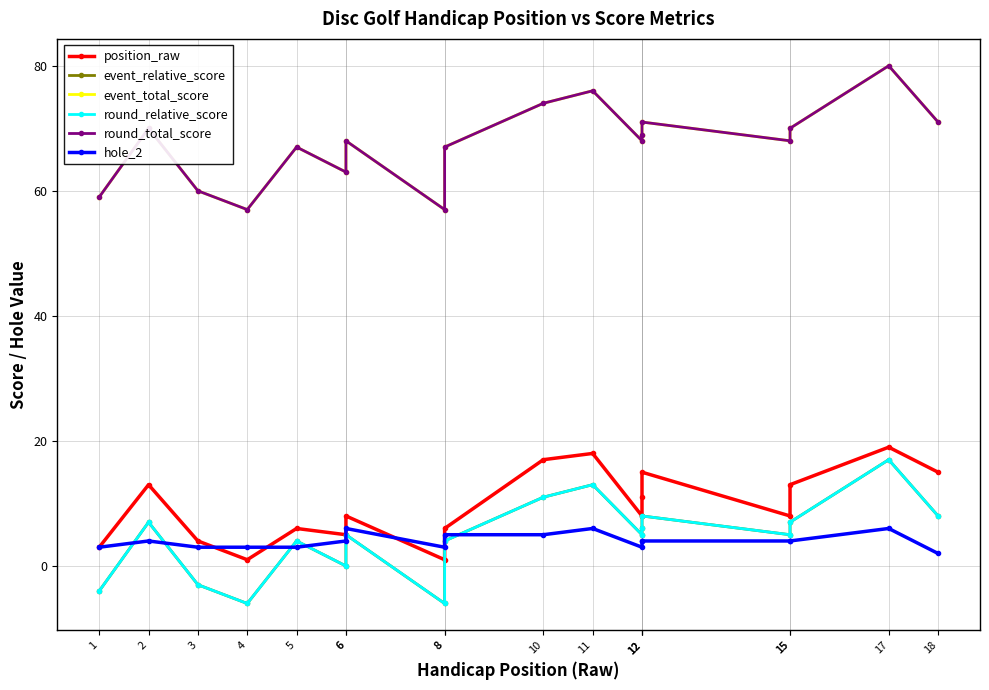

What are all the series names shown in the legend?

position_raw, event_relative_score, event_total_score, round_relative_score, round_total_score, hole_2